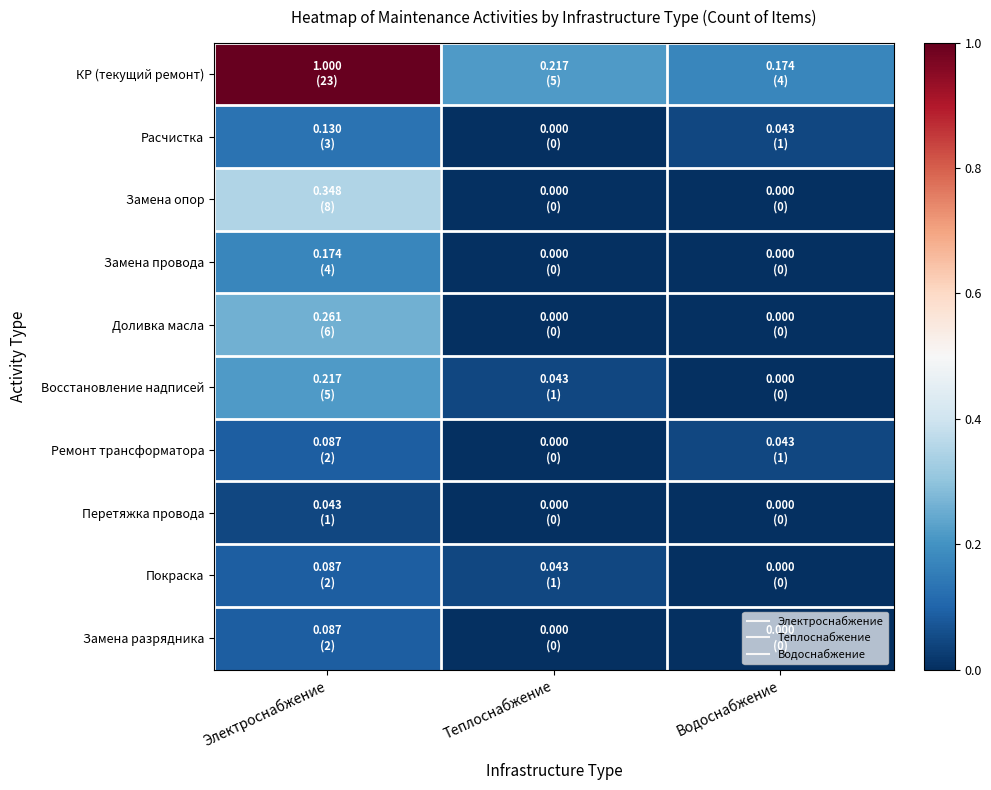

Reading left to right, what are all the values shown in this chart?

КР (текущий ремонт): Электроснабжение=1.0	Теплоснабжение=0.2	Водоснабжение=0.2
Расчистка: Электроснабжение=0.1	Теплоснабжение=0.0	Водоснабжение=0.0
Замена опор: Электроснабжение=0.3	Теплоснабжение=0.0	Водоснабжение=0.0
Замена провода: Электроснабжение=0.2	Теплоснабжение=0.0	Водоснабжение=0.0
Доливка масла: Электроснабжение=0.3	Теплоснабжение=0.0	Водоснабжение=0.0
Восстановление надписей: Электроснабжение=0.2	Теплоснабжение=0.0	Водоснабжение=0.0
Ремонт трансформатора: Электроснабжение=0.1	Теплоснабжение=0.0	Водоснабжение=0.0
Перетяжка провода: Электроснабжение=0.0	Теплоснабжение=0.0	Водоснабжение=0.0
Покраска: Электроснабжение=0.1	Теплоснабжение=0.0	Водоснабжение=0.0
Замена разрядника: Электроснабжение=0.1	Теплоснабжение=0.0	Водоснабжение=0.0